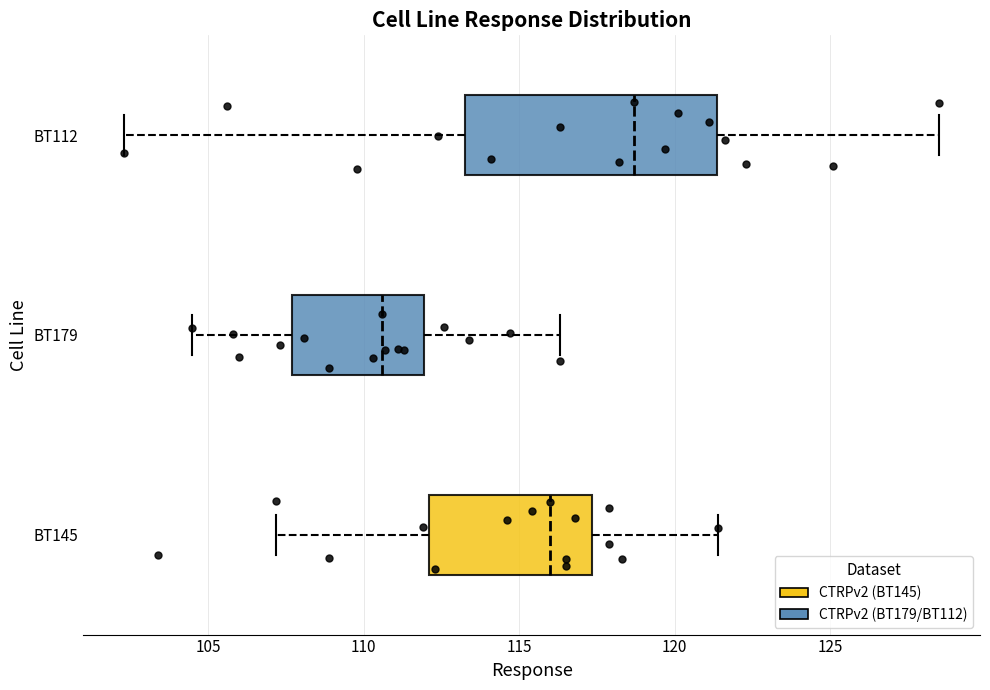

Reading bottom to top, transcribe this box plot: for each box, give where its median line is, the range the box spans, and where its two whiskers end, as read against the x-axis. The values are not printed on the chart, so give them approximately, as read against the axis.

BT145: median 116.0, box 112.0 to 117.5, whiskers 107.0 to 121.5
BT179: median 110.5, box 107.5 to 112.0, whiskers 104.5 to 116.5
BT112: median 118.5, box 113.5 to 121.5, whiskers 102.5 to 128.5